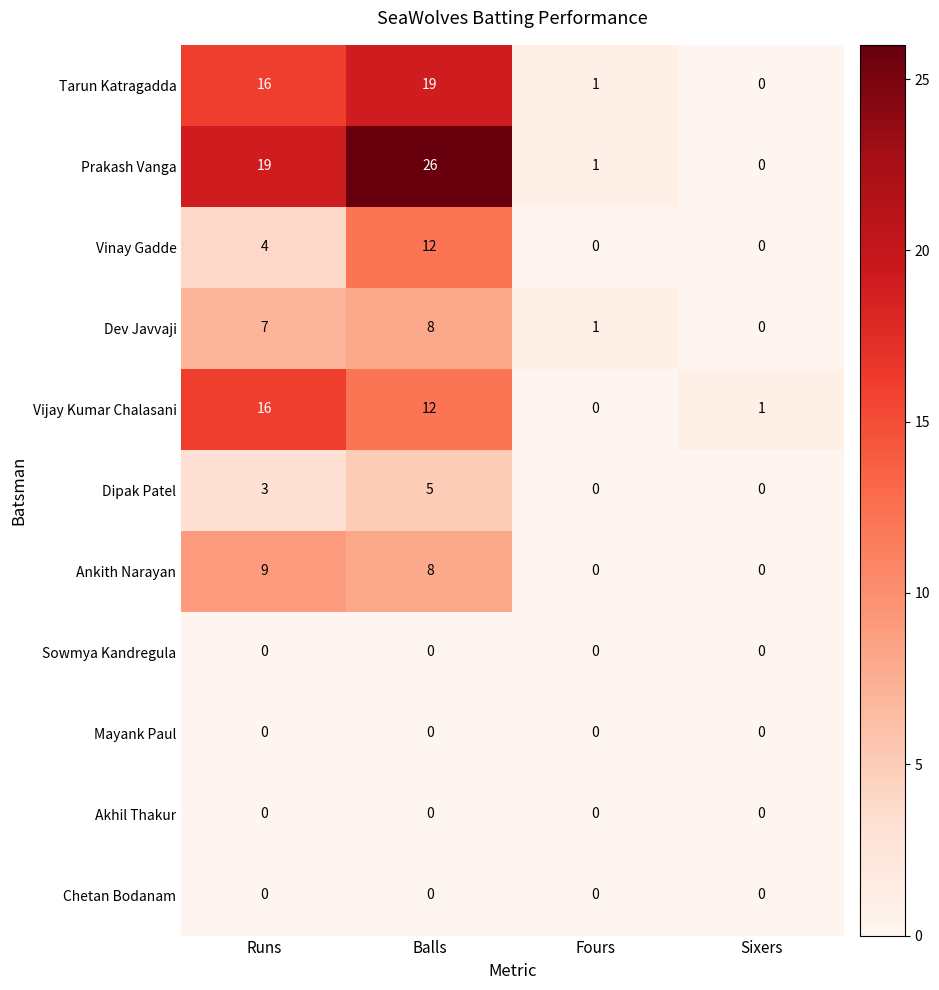

Rank the categories by Dev Javvaji value from highest to lowest.

Balls, Runs, Fours, Sixers